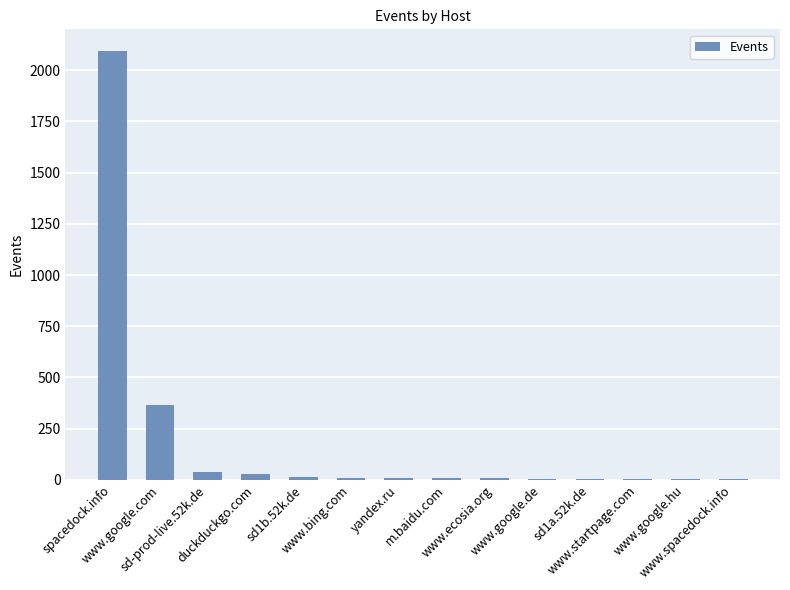

How many data points does each series have?

14